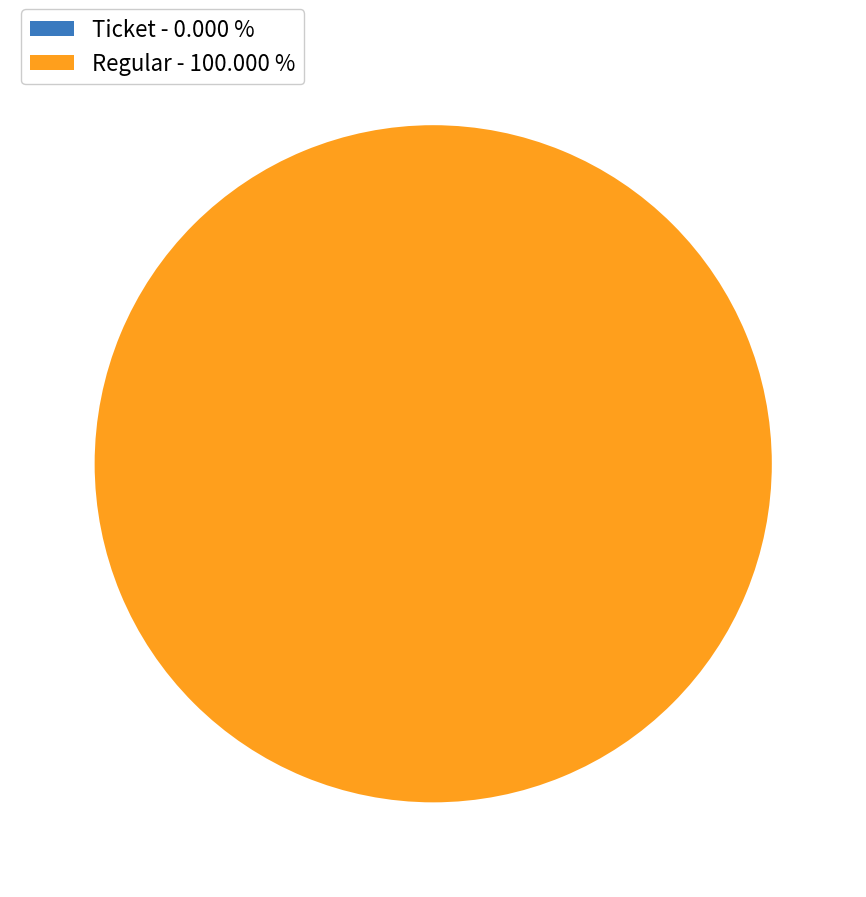

What percentage is the Regular slice, to the nearest percent?

100%